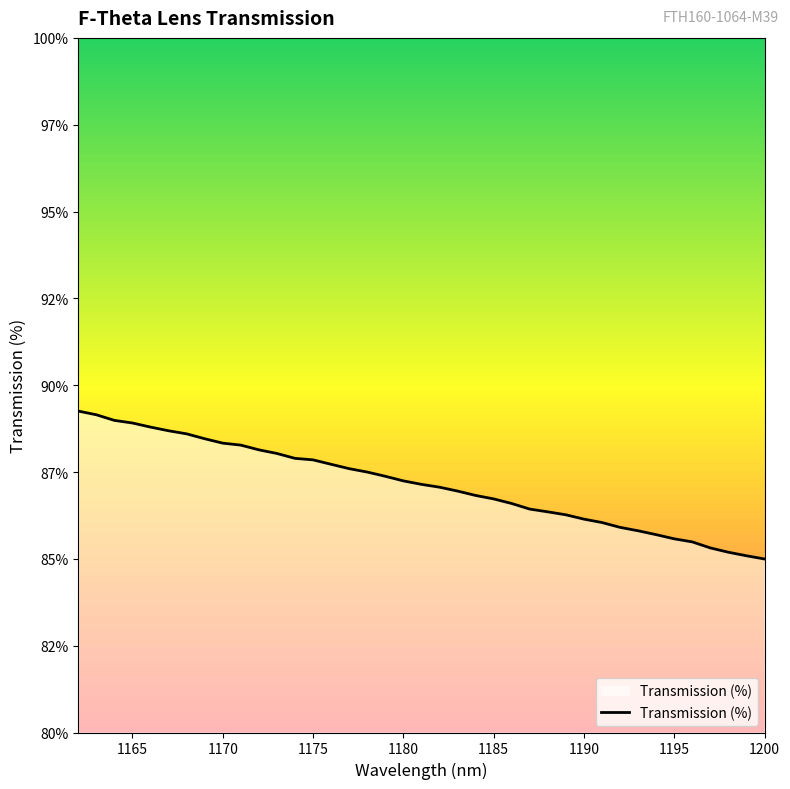

True or false: the data has more than 0 interior local peaks.

False